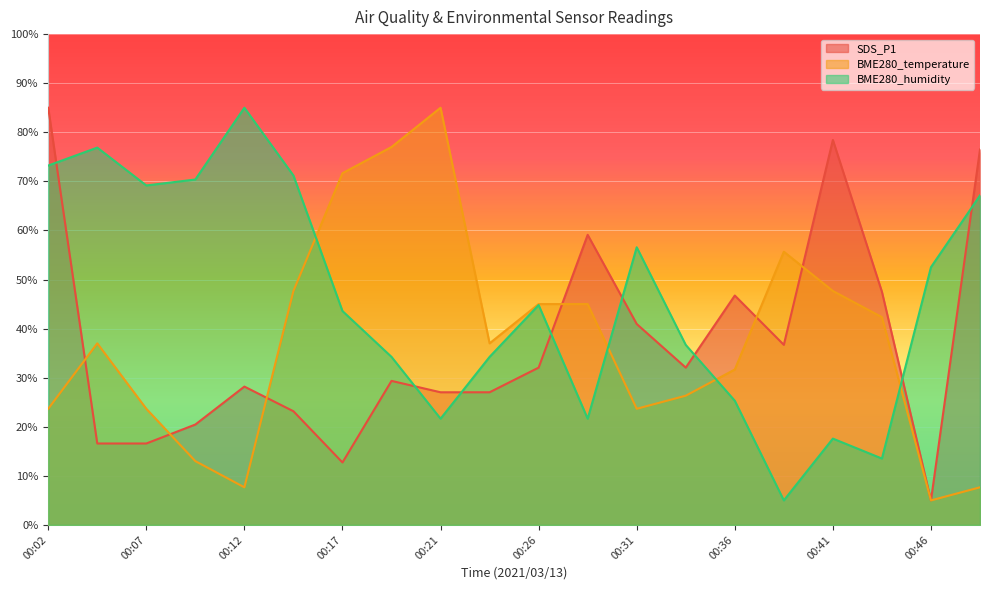

At how many categories does at least one series exceed 62?

11